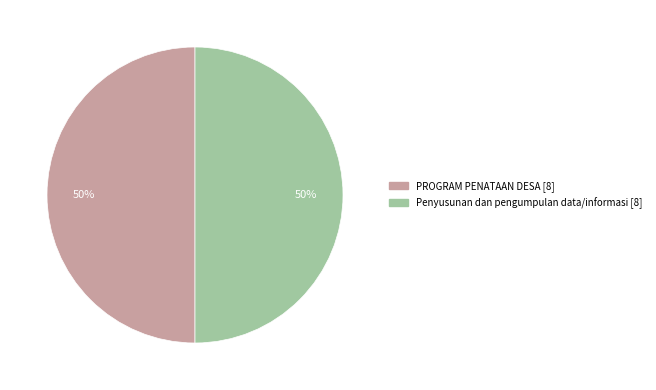

To the nearest percent, what is the average slice percentage?

50%